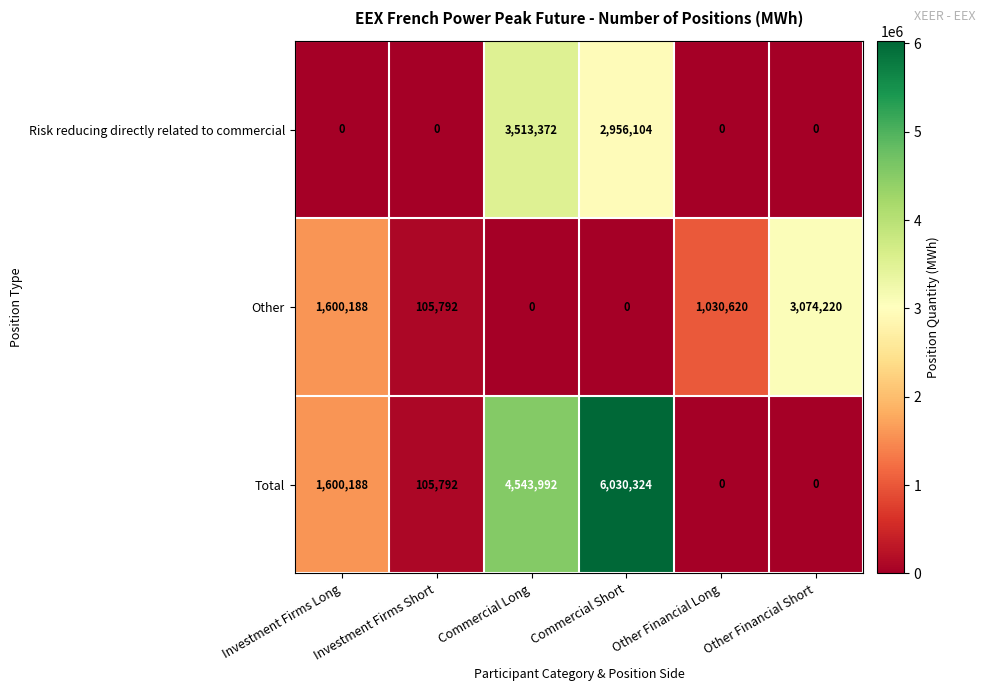

What is the difference between the maximum and minimum values in the Risk reducing directly related to commercial series?

3513372